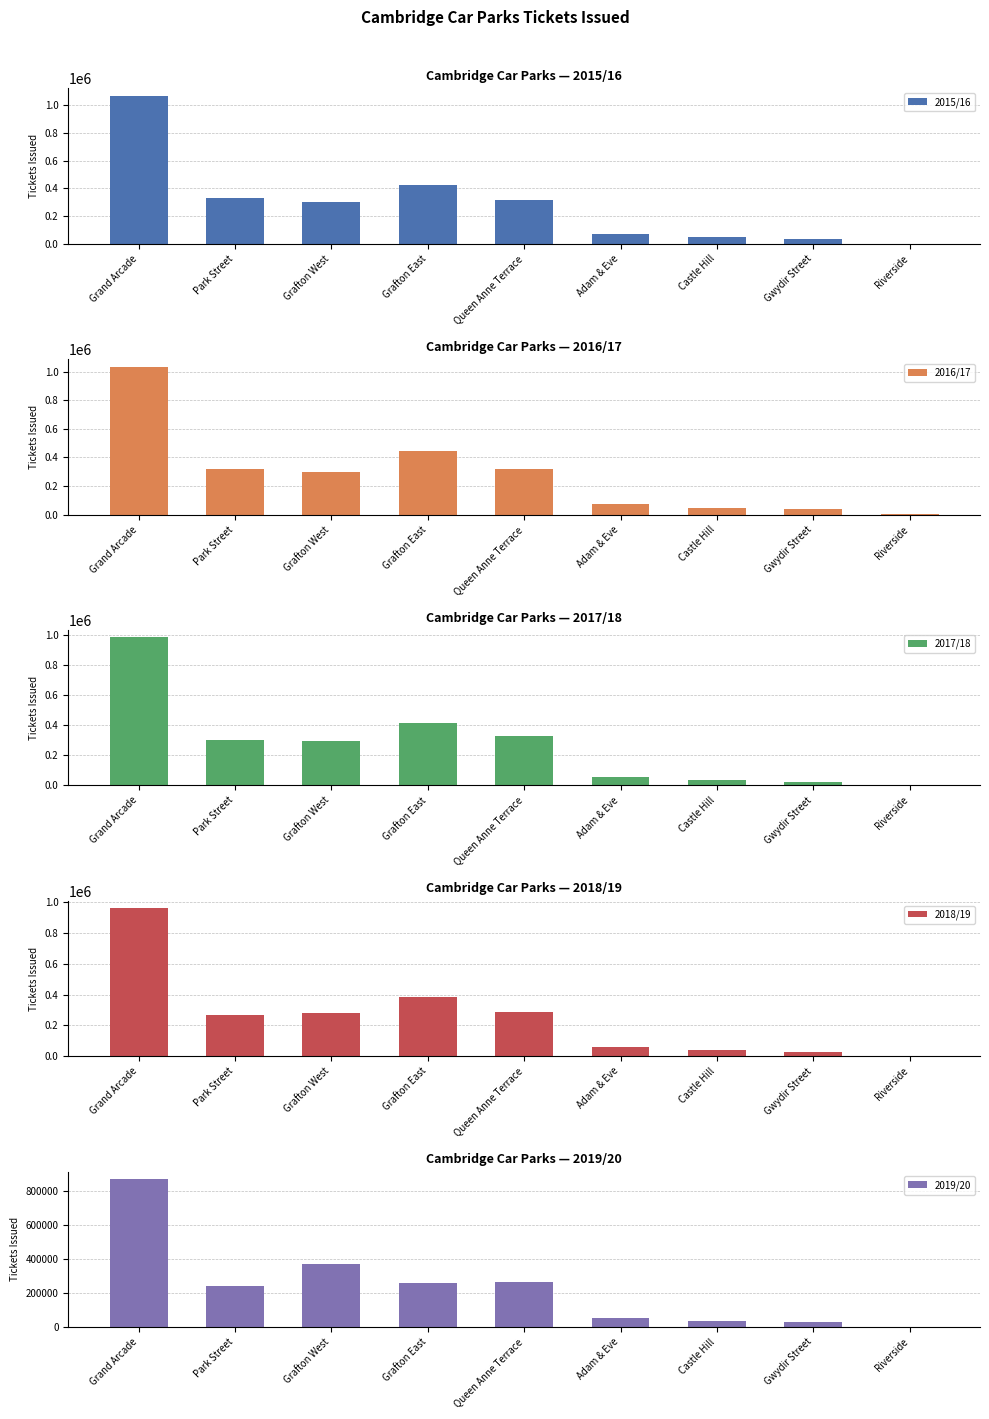

What is the label of the 7th bar from the left?

Castle Hill